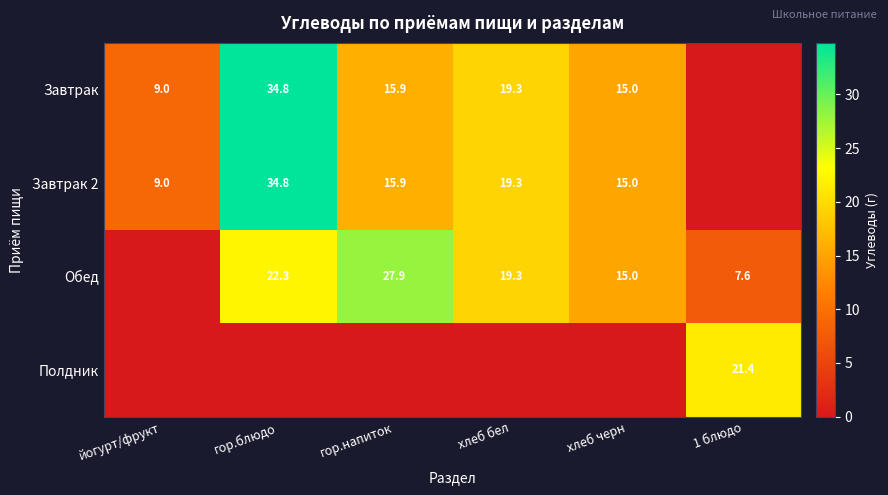

True or false: Завтрак has a value of 9.2 at гор.напиток.

False